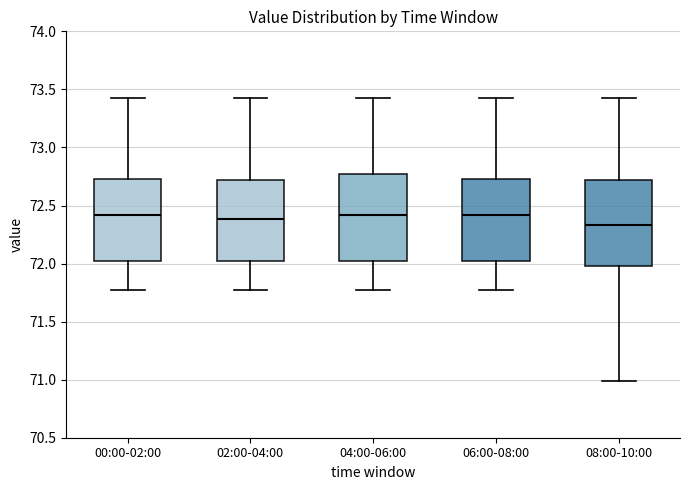

Where does the upper whisker of the box for 08:00-10:00 end on the y-axis? The values are not printed on the chart, so give them approximately, as read against the axis.

73.45